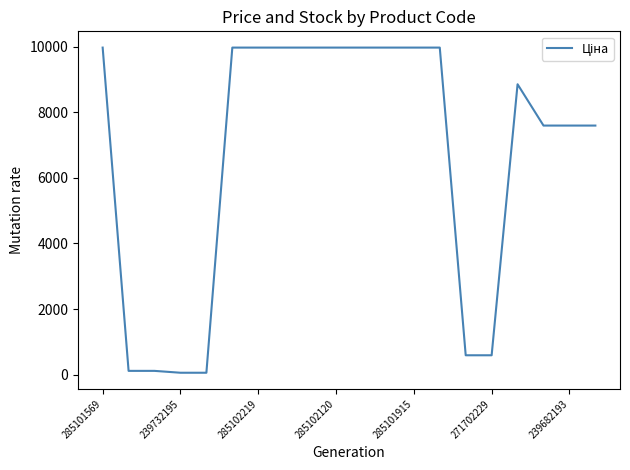

What is the maximum value shown in the chart?

9975.0